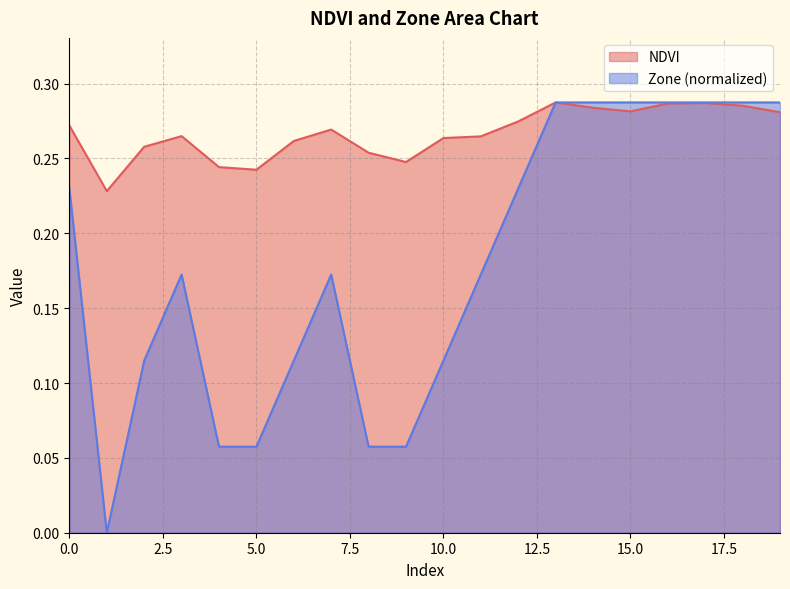

List the series in order of their peak value, lowest first.

NDVI, Zone